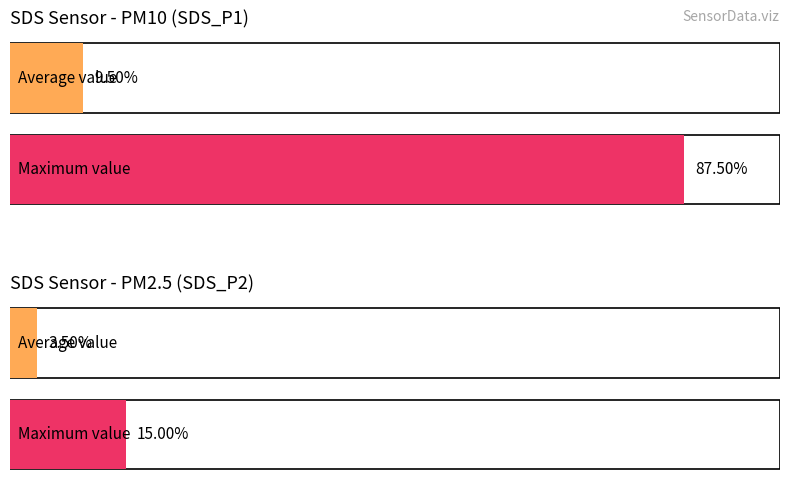

Are the bars grouped side by side (vs. stacked)?

Yes